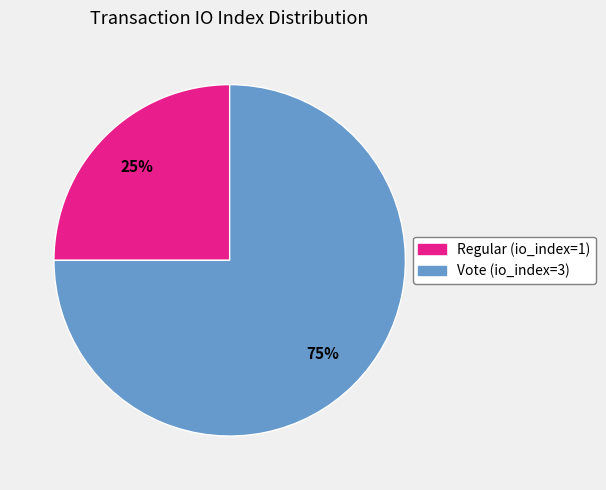

Is it true that Regular is 36% of the pie?

False